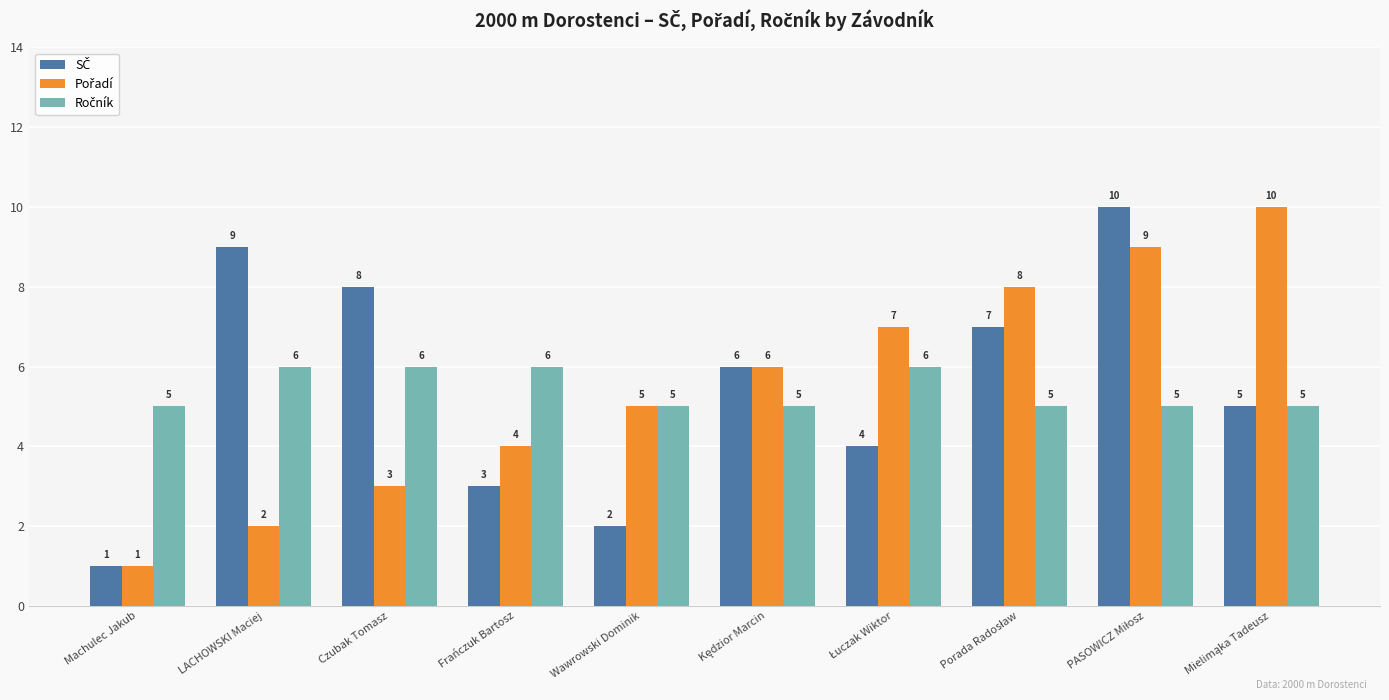

Which category has the lowest value across all series?

Machulec Jakub